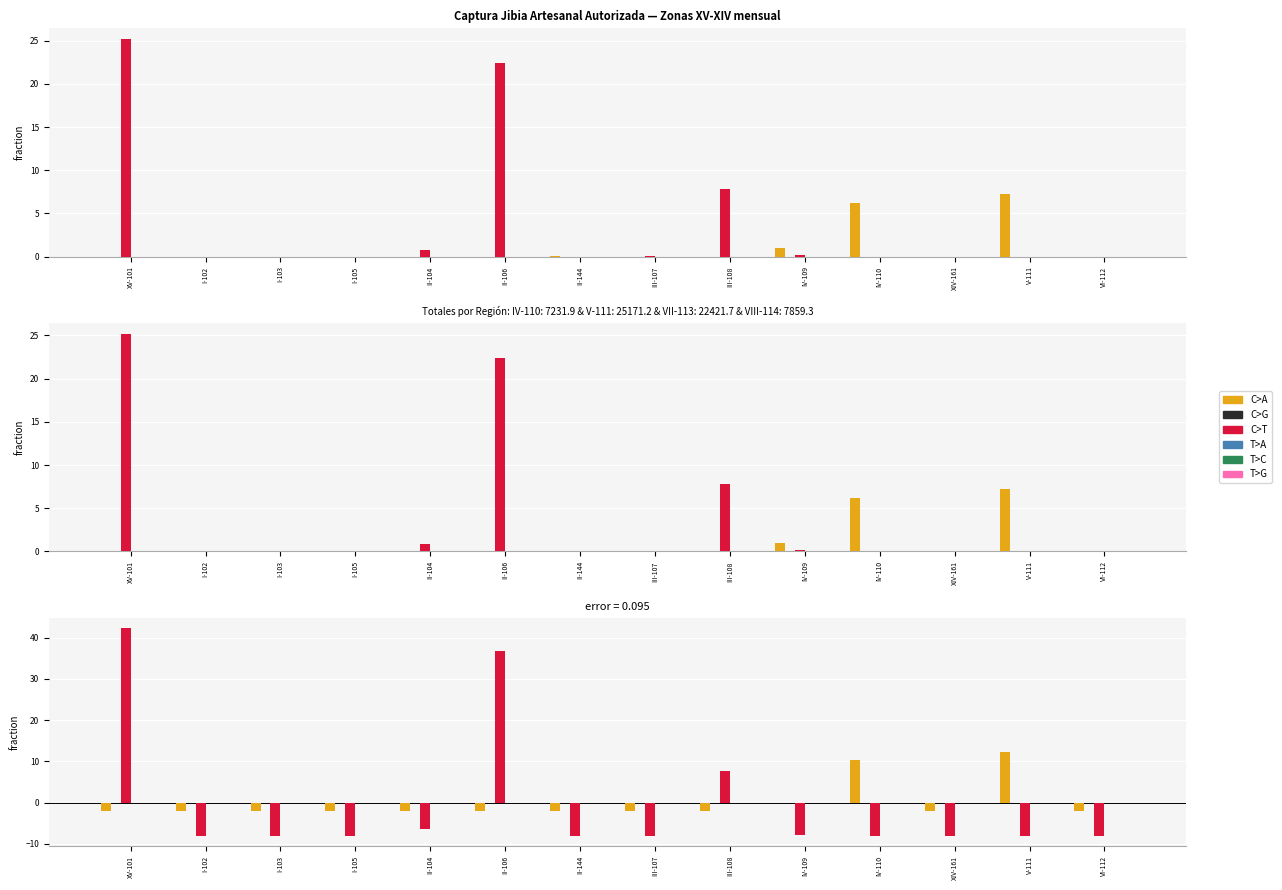

Which category has the lowest value in the C>G series?

XV-101